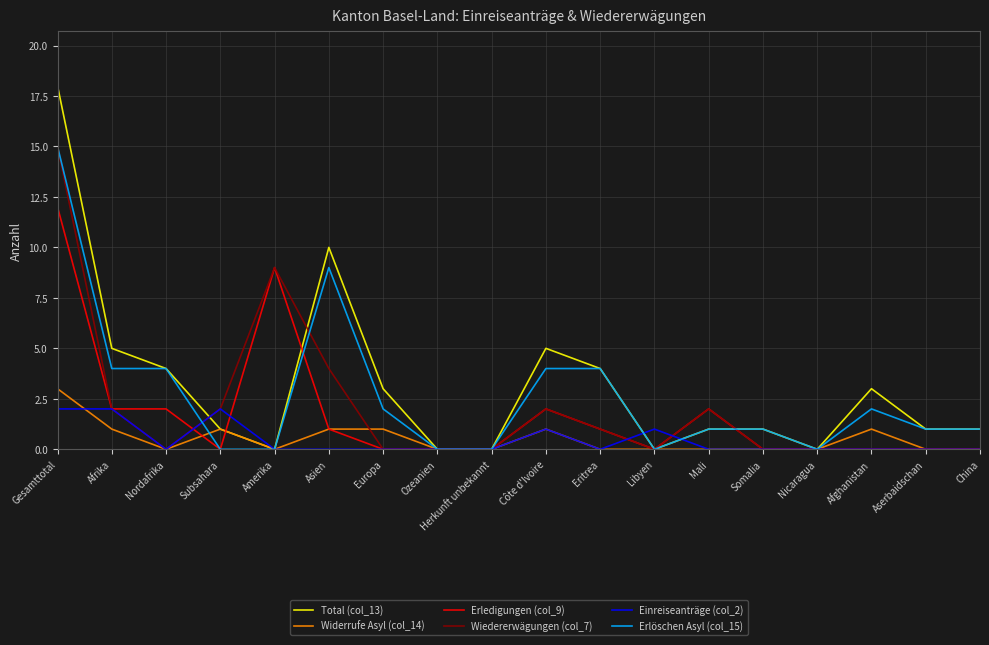

What is the difference between the Erledigungen (col_9) values at Côte d'Ivoire and Amerika?

7